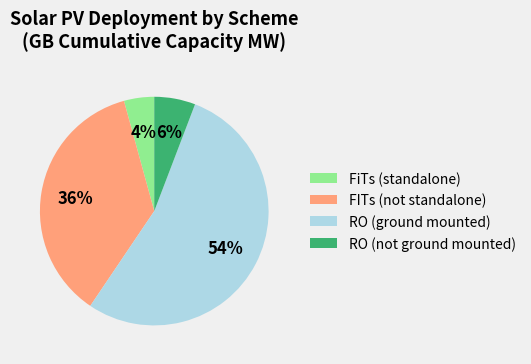

Between RO (not ground mounted) and RO (ground mounted), which is larger?

RO (ground mounted)